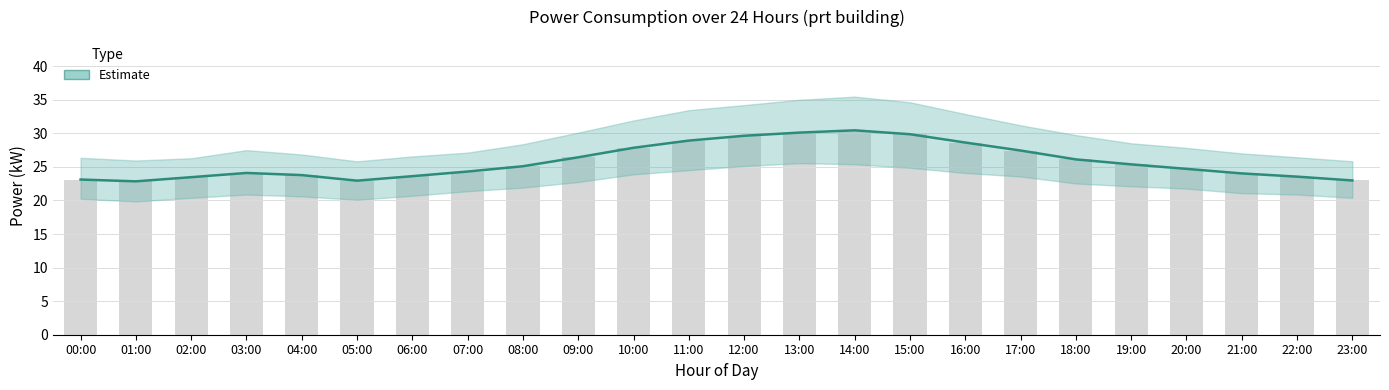

At which label is power_mean closest to 26?

18:00